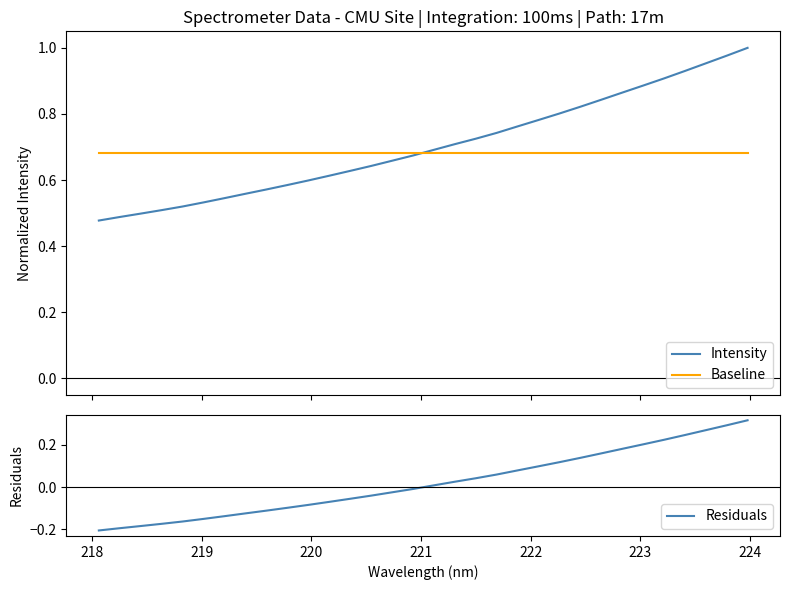

How many lines are shown in the chart?

3